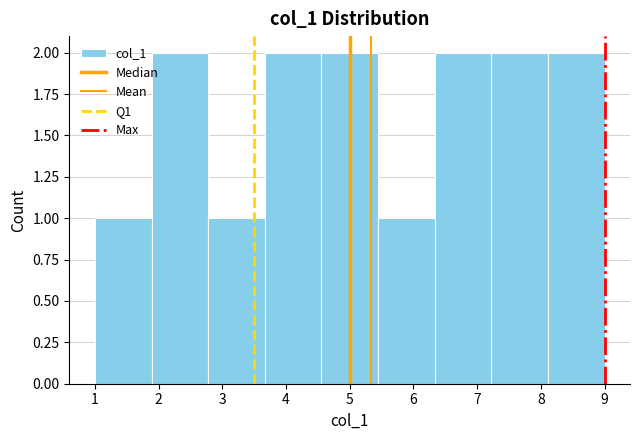

Reading left to right, list every bar in this chart as the range it spans on the x-axis followed by its height. Neither the bar edges nor the heights are printed on the chart, so give them approximately, as read against the axes.

1.0 to 1.9: 1
1.9 to 2.8: 2
2.8 to 3.7: 1
3.7 to 4.6: 2
4.6 to 5.4: 2
5.4 to 6.3: 1
6.3 to 7.2: 2
7.2 to 8.1: 2
8.1 to 9.0: 2